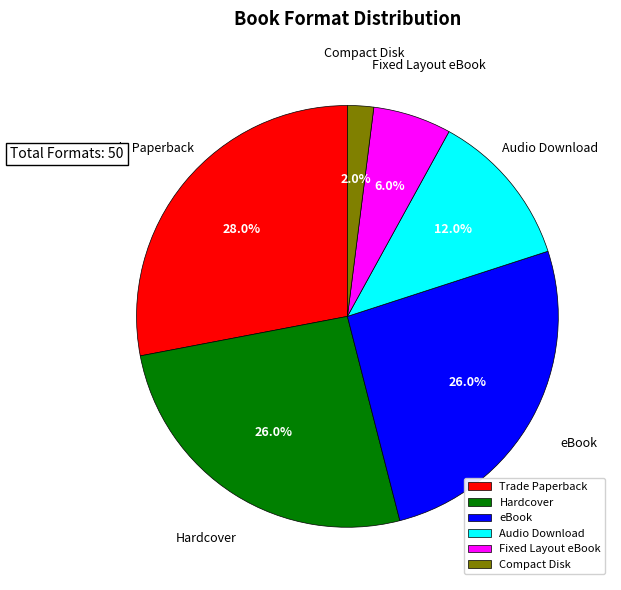

The Fixed Layout eBook slice represents 6% of the pie. True or false?

True